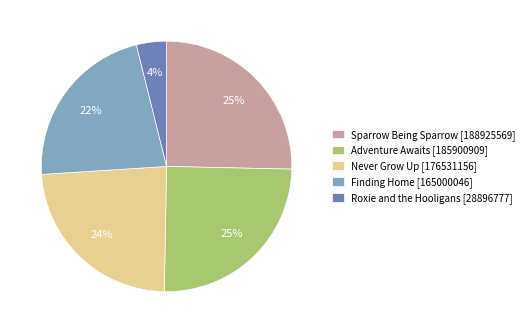

Is it true that Adventure Awaits [185900909] is 25% of the pie?

True